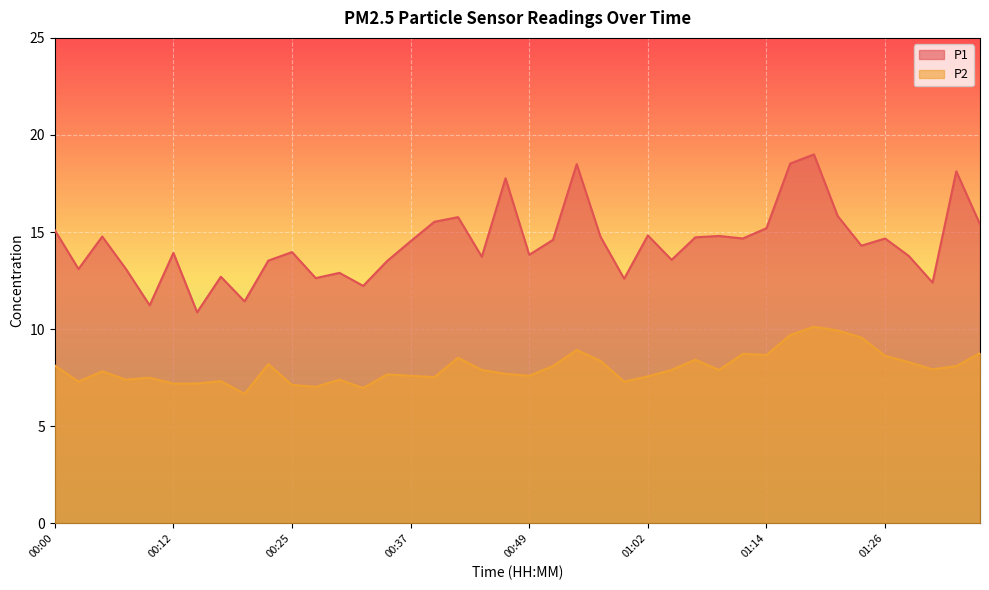

What is the difference between the highest and lowest values at 01:24?

4.7